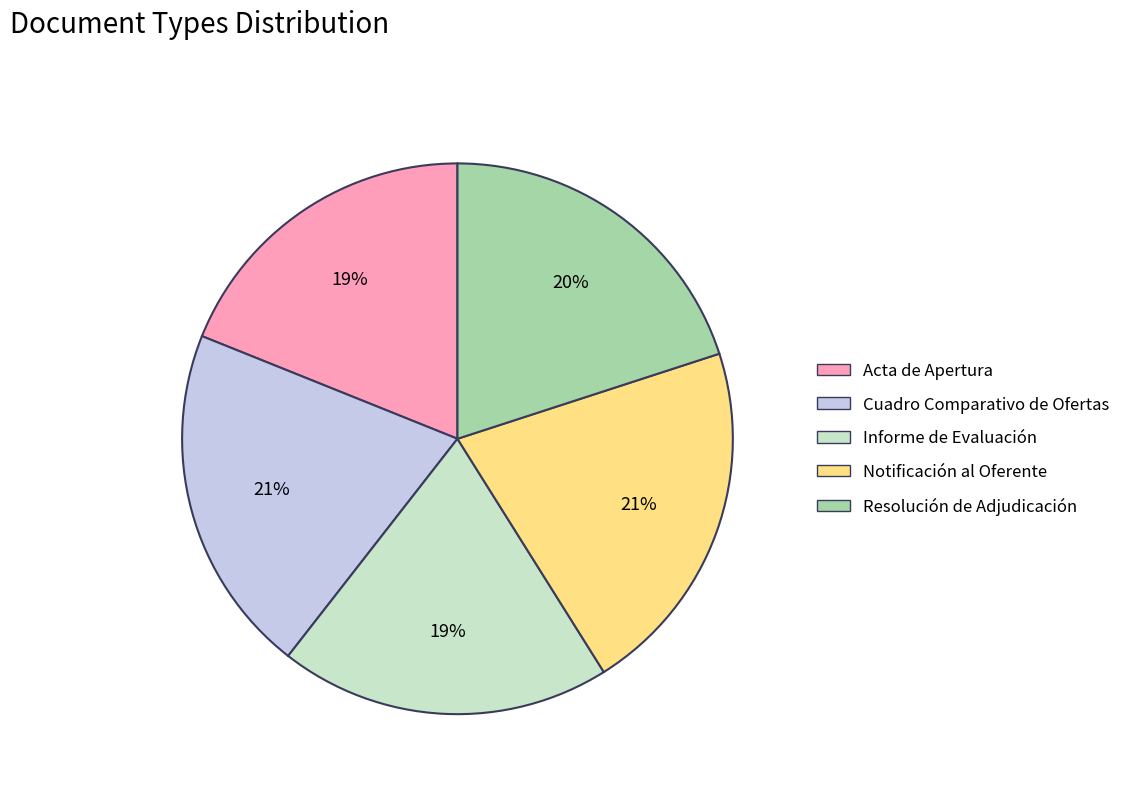

How many segments does this pie chart have?

5